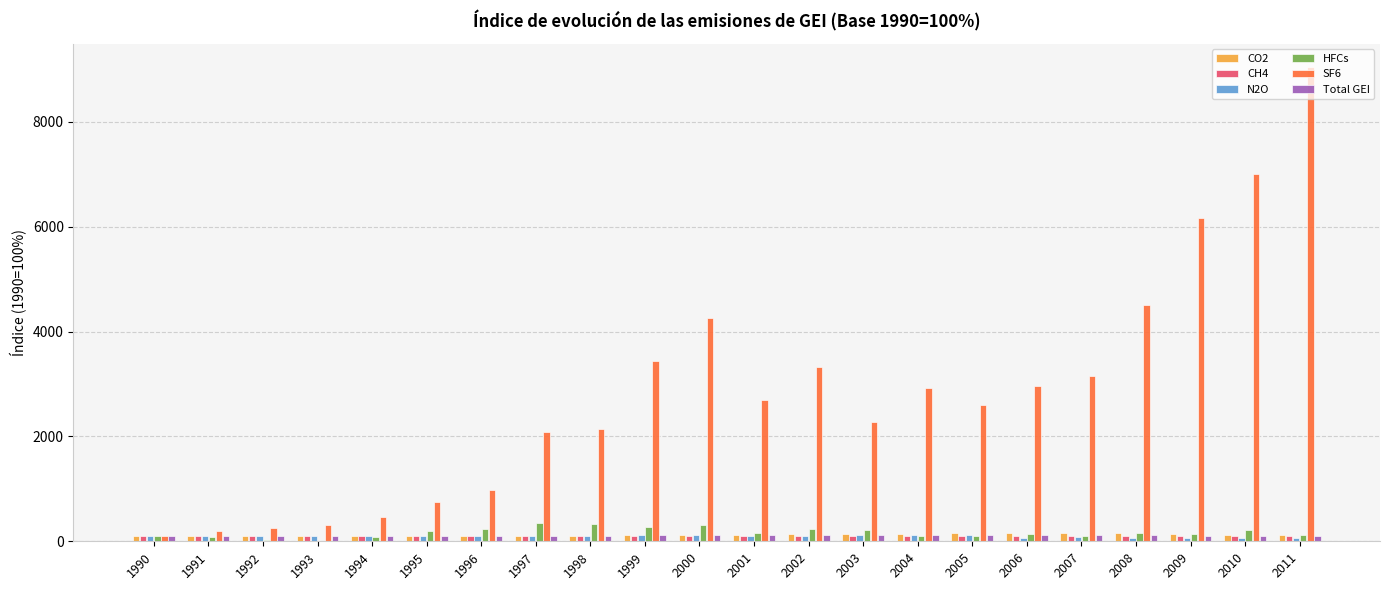

How many groups of bars are there?

22